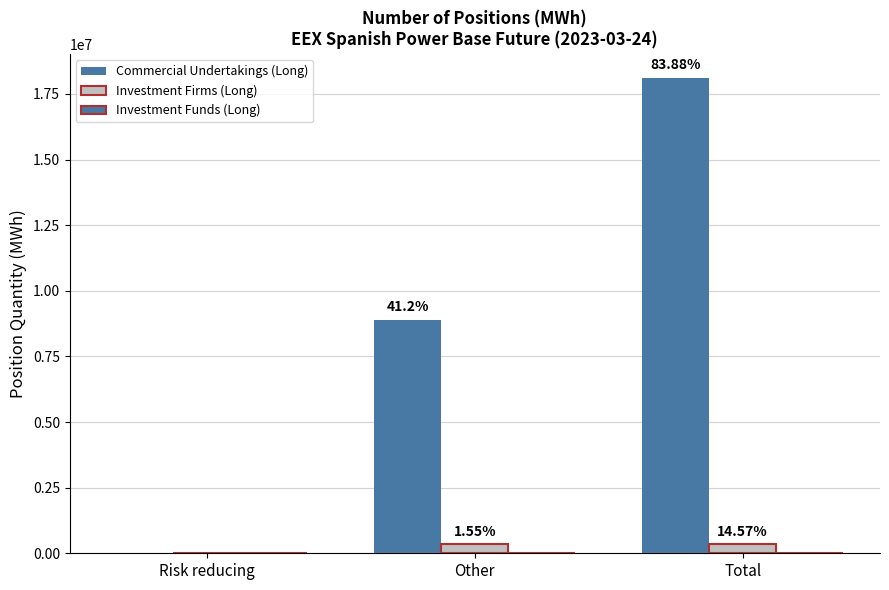

What is the label of the 1st bar from the left?

Risk reducing